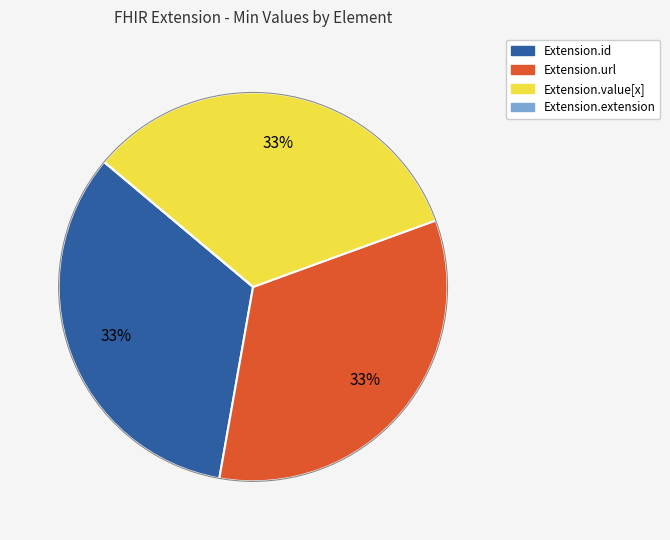

Is Extension.value[x] the majority of the pie?

No